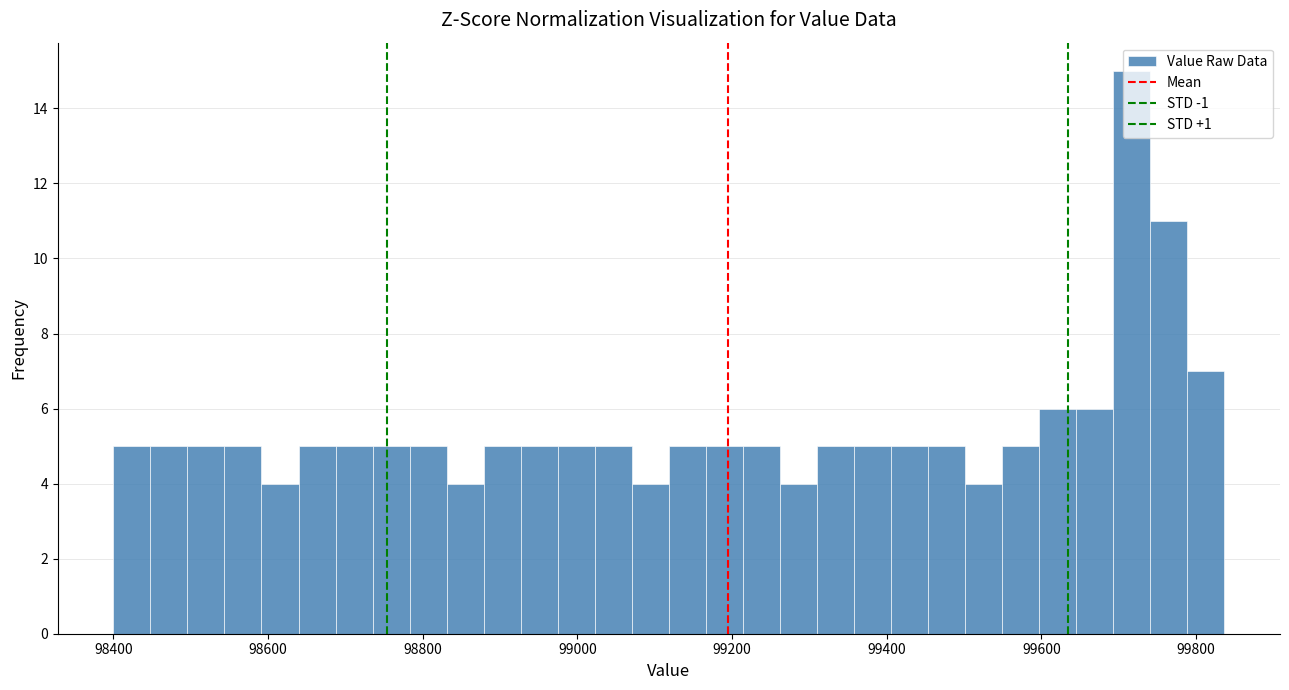

Read against the x-axis, roughly where is the centre of the tallest bar?

99720